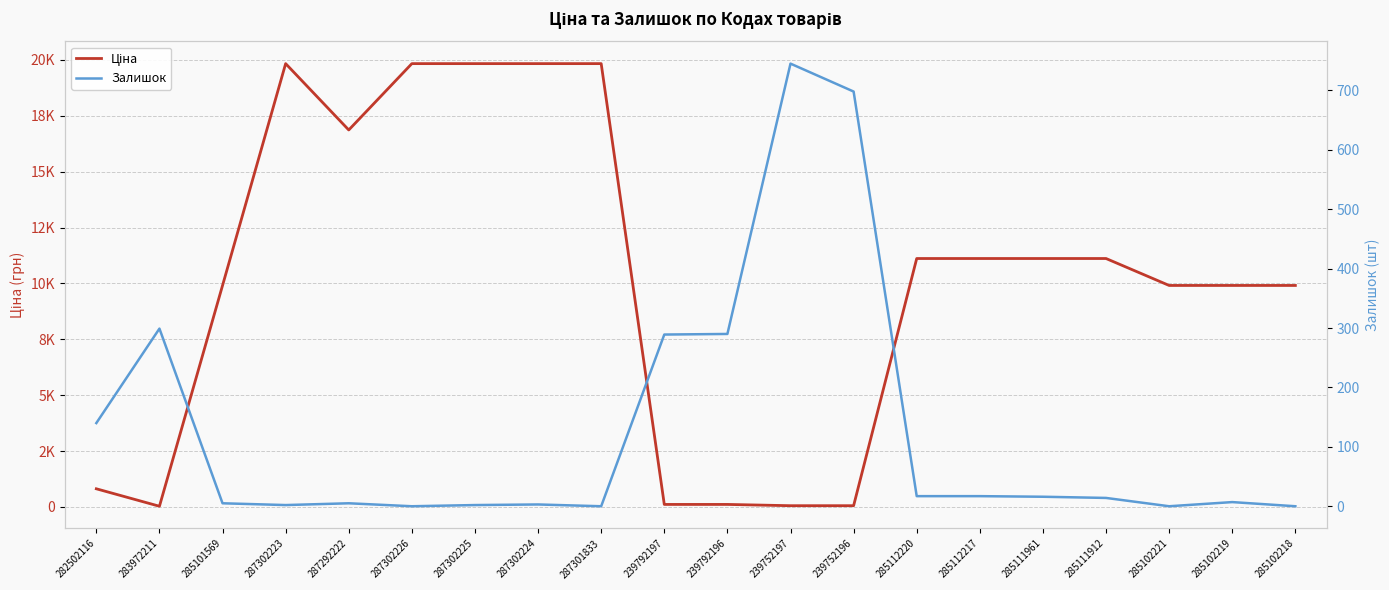

What is the total value across all series at 239792197?

402.3